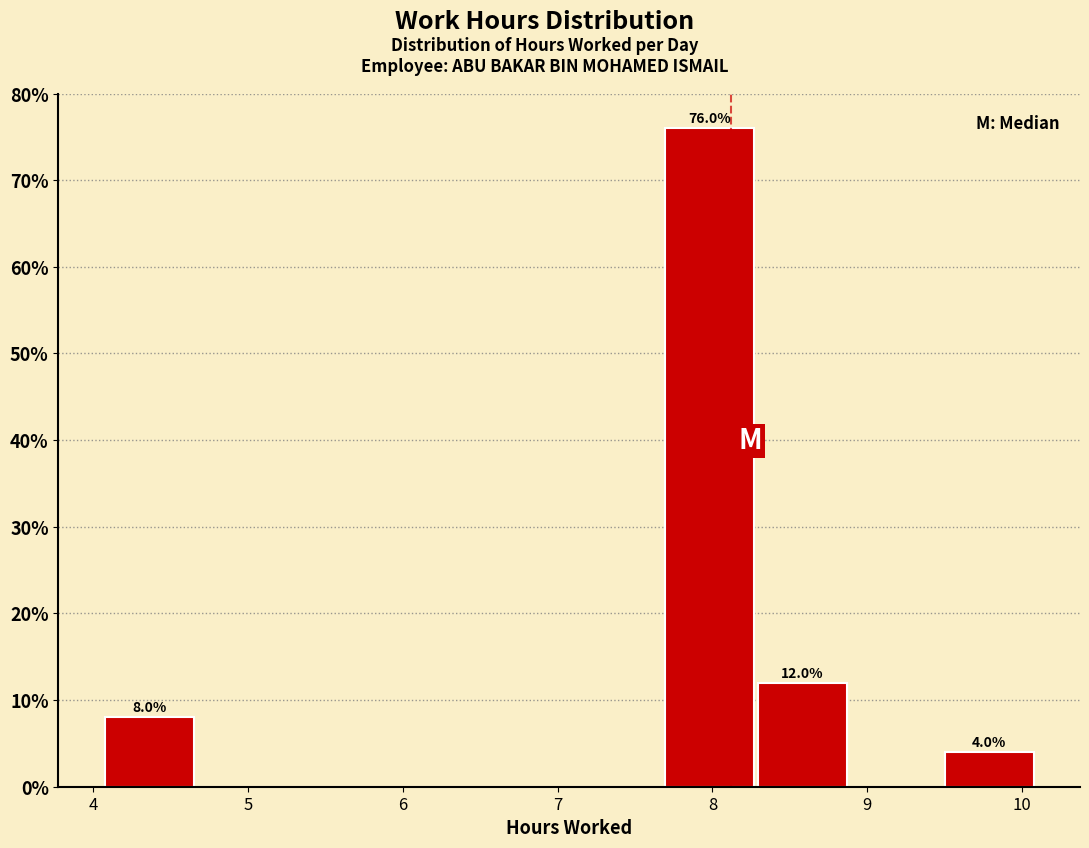

Over which range of the x-axis is the bar tallest?

7.7 to 8.3